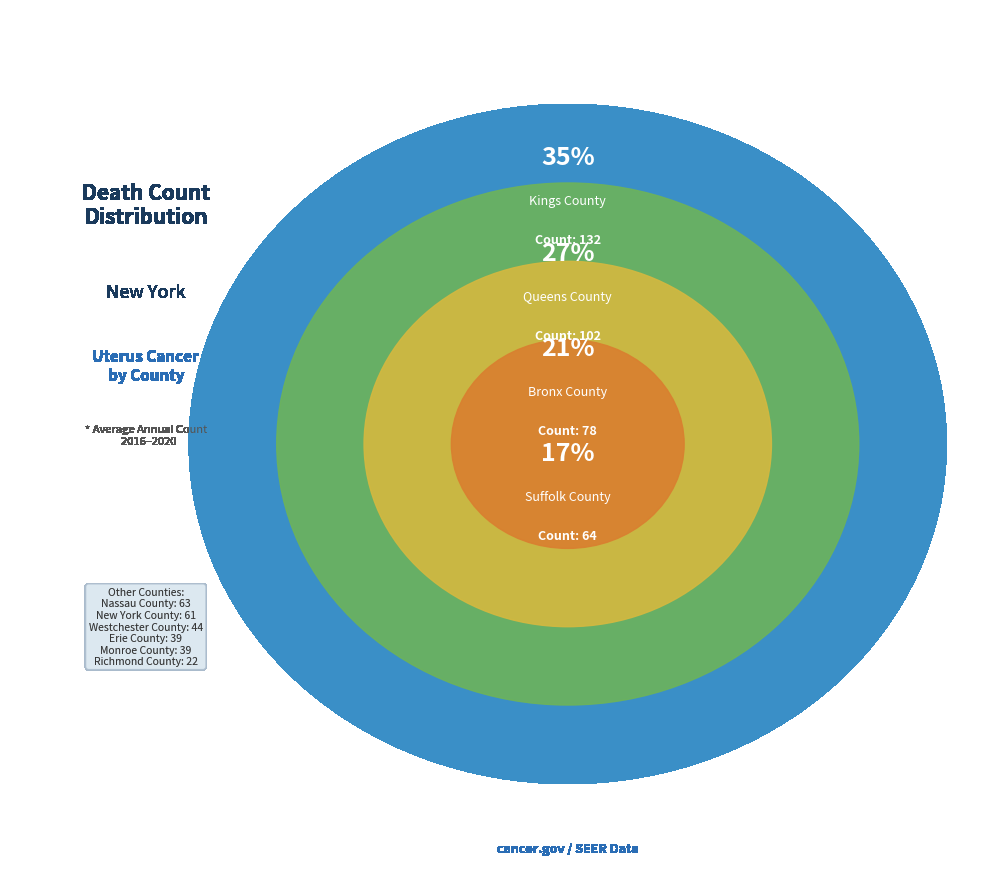

What percentage is the Westchester County slice, to the nearest percent?

7%